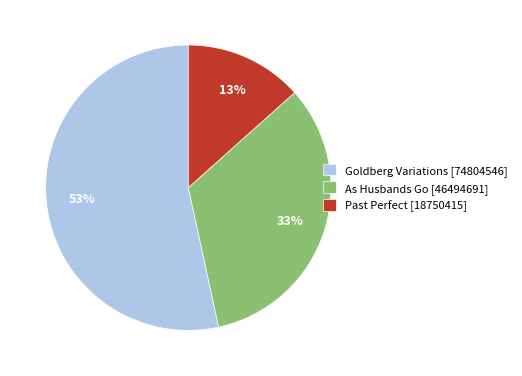

What is the largest slice in the pie chart?

Goldberg Variations [74804546]